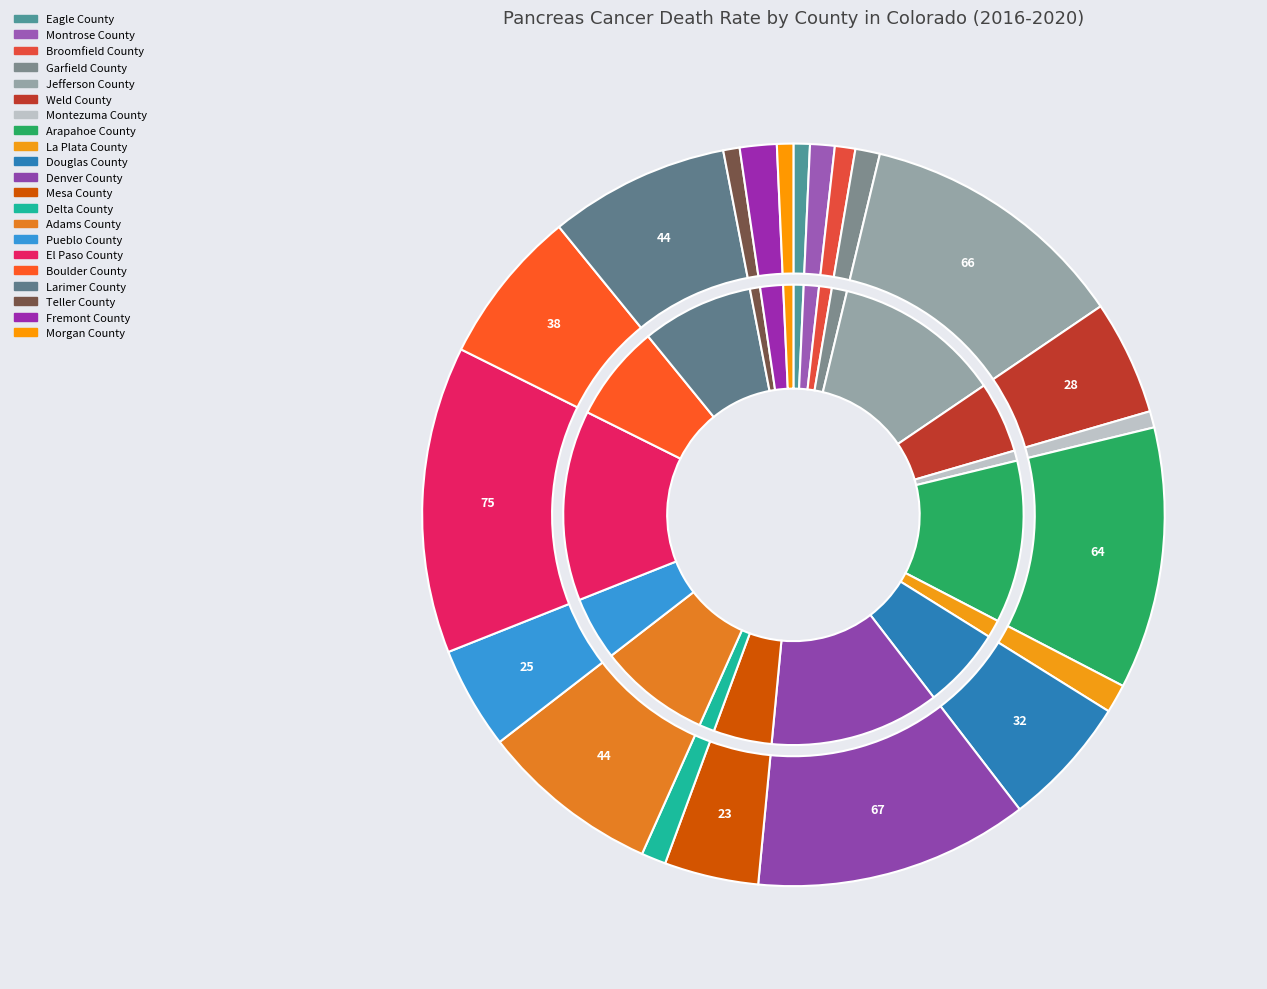

To the nearest percent, what is the combined percentage of Montezuma County and Eagle County?

1%